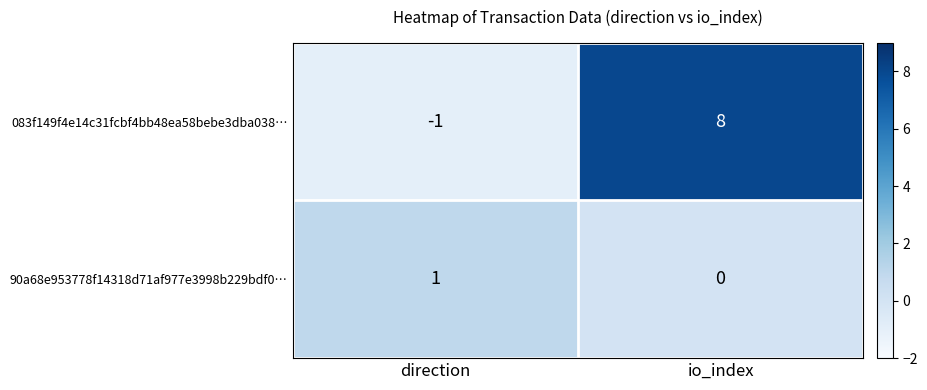

How many series are shown in this chart?

2